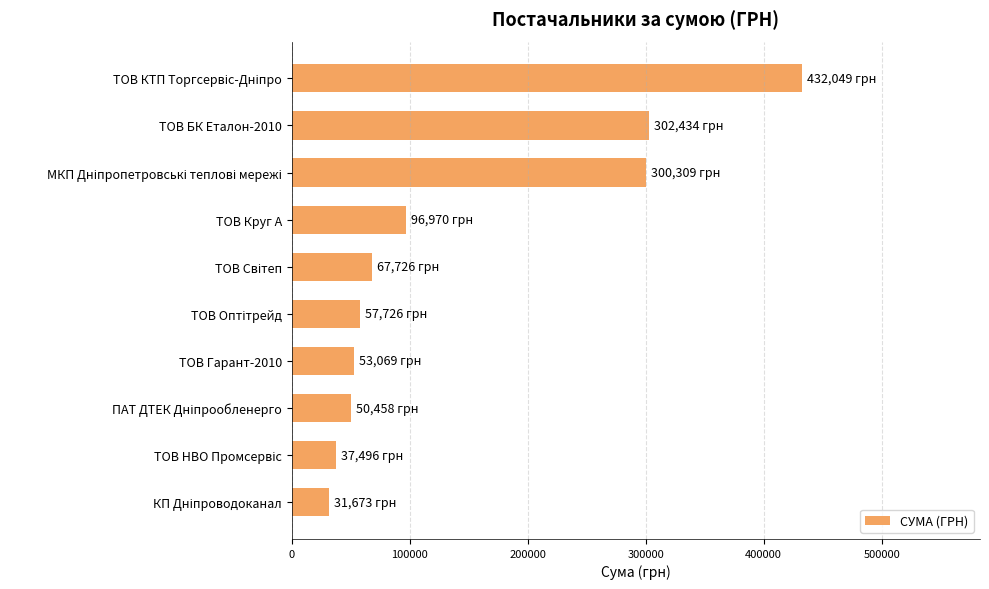

What is the difference between the second highest and second lowest values?

264938.5